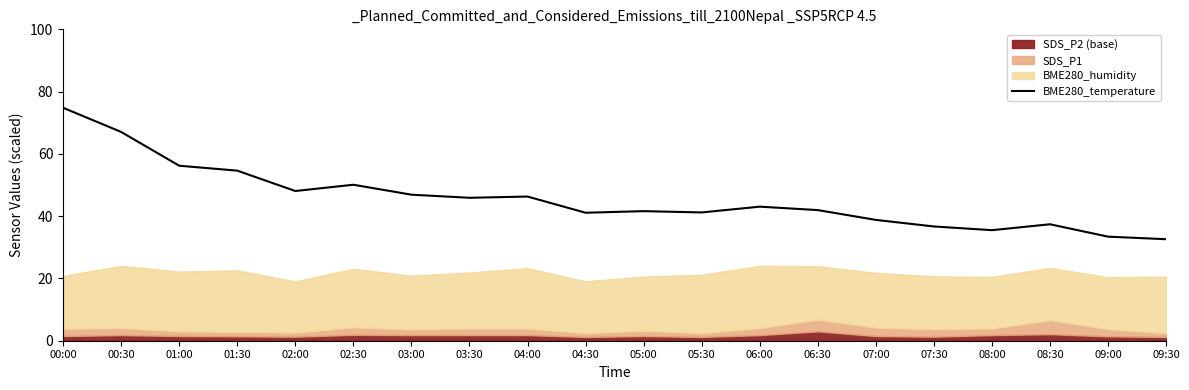

What is the lowest value of the BME280_temperature series?

32.6